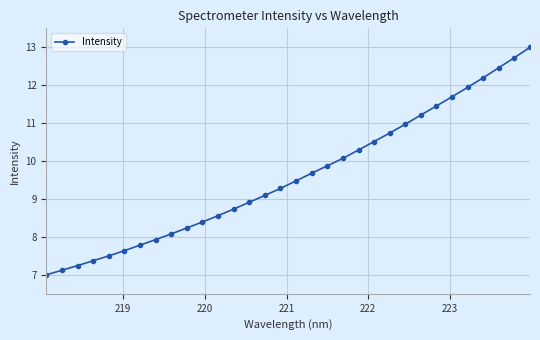

True or false: there are more than 2 points higher than both neighbors.

False